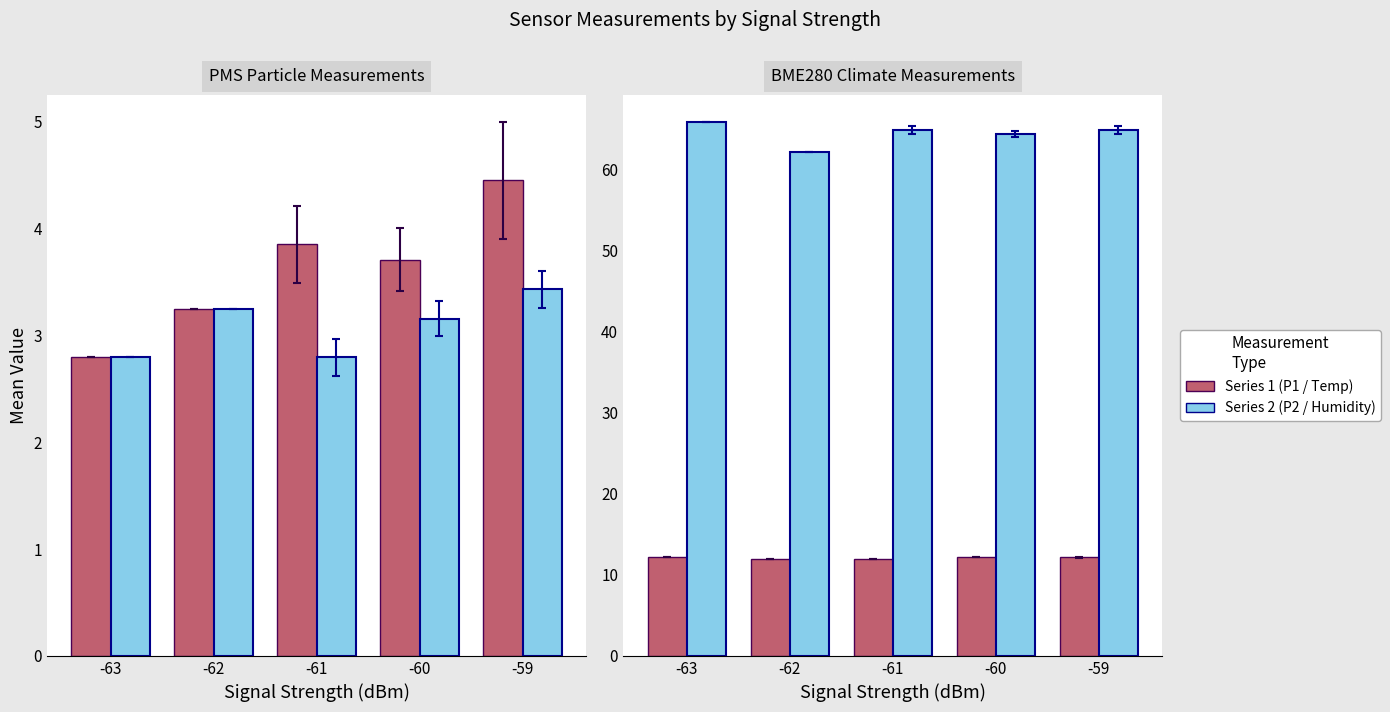

Reading left to right, list all the values displayed in this chart.

PMS_P1: -63=2.8	-62=3.2	-61=3.9	-60=3.7	-59=4.4
PMS_P2: -63=2.8	-62=3.2	-61=2.8	-60=3.2	-59=3.4
BME280_temperature: -63=12.2	-62=11.9	-61=12.0	-60=12.2	-59=12.2
BME280_humidity: -63=66.0	-62=62.2	-61=64.9	-60=64.4	-59=64.9